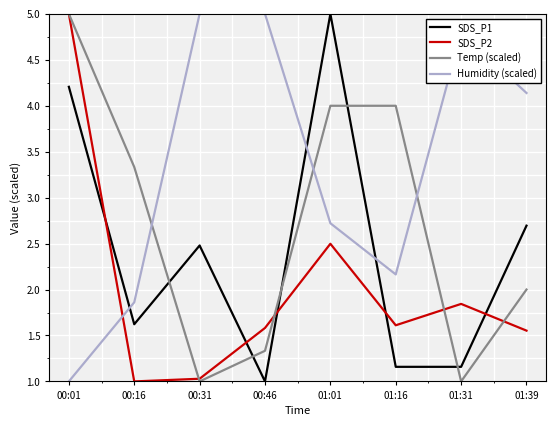

What is the sum of the SDS_P1 values at 00:31 and 00:16?

4.1